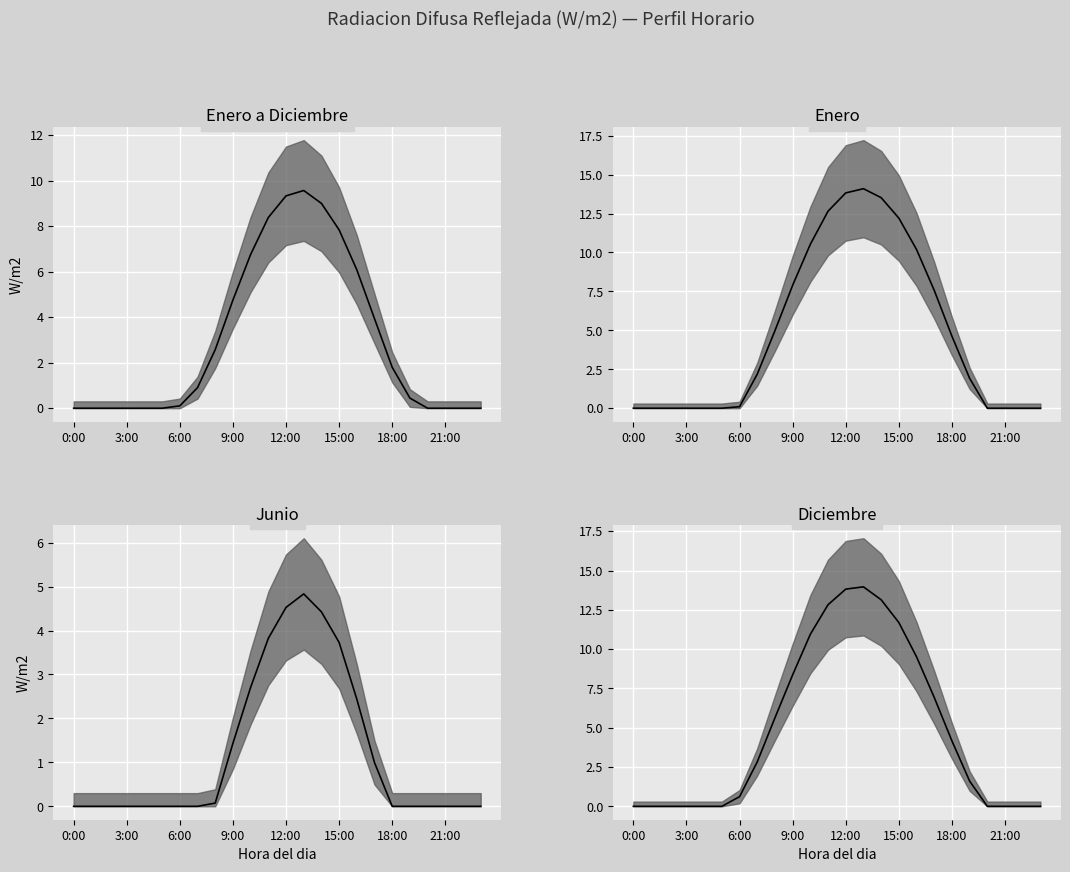

Which has a higher value, 9 or 20?

9